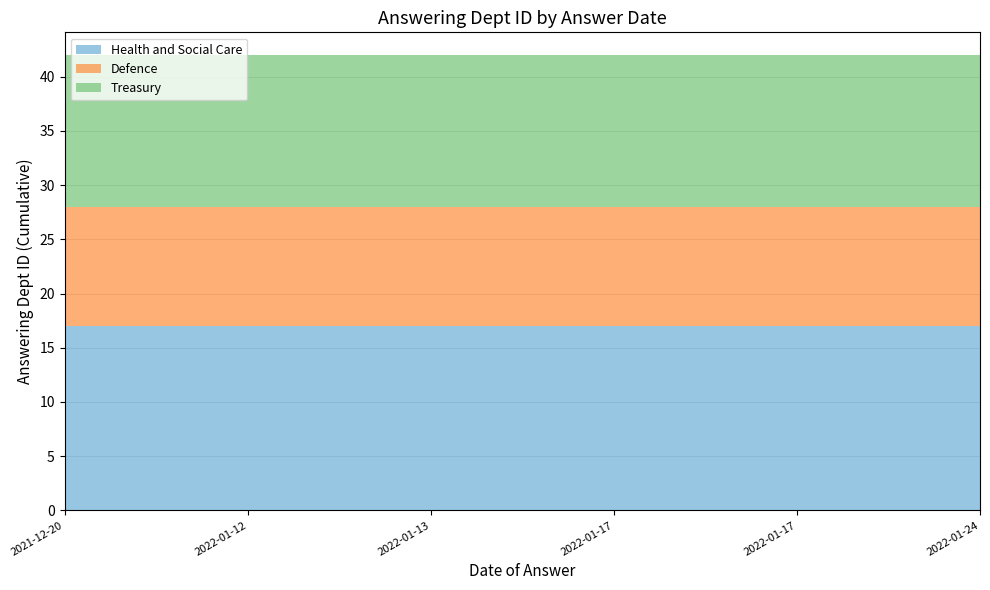

Reading left to right, what are all the values shown in this chart?

Health and Social Care: 2021-12-20=17	2022-01-12=17	2022-01-13=17	2022-01-17=17	2022-01-17=17	2022-01-24=17
Defence: 2021-12-20=11	2022-01-12=11	2022-01-13=11	2022-01-17=11	2022-01-17=11	2022-01-24=11
Treasury: 2021-12-20=14	2022-01-12=14	2022-01-13=14	2022-01-17=14	2022-01-17=14	2022-01-24=14